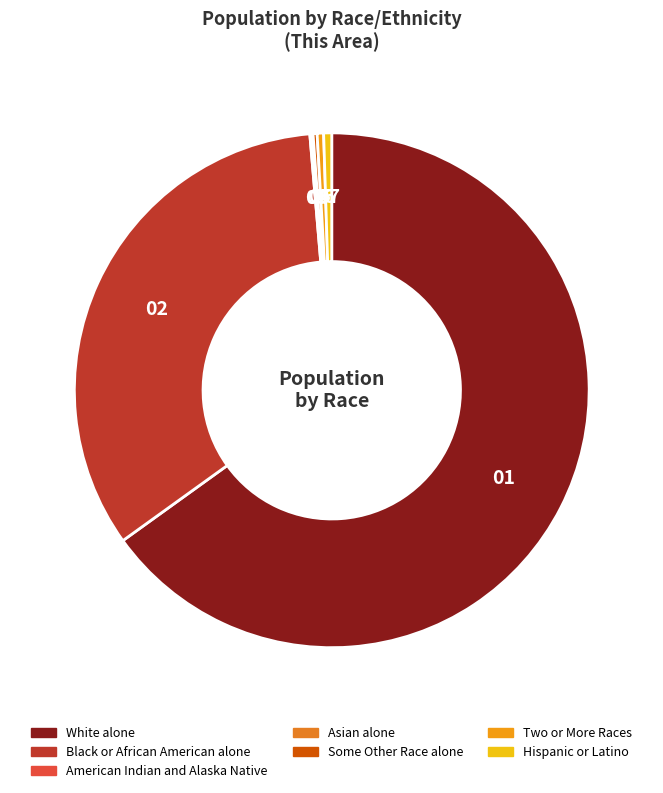

How many slices are in this pie chart?

7